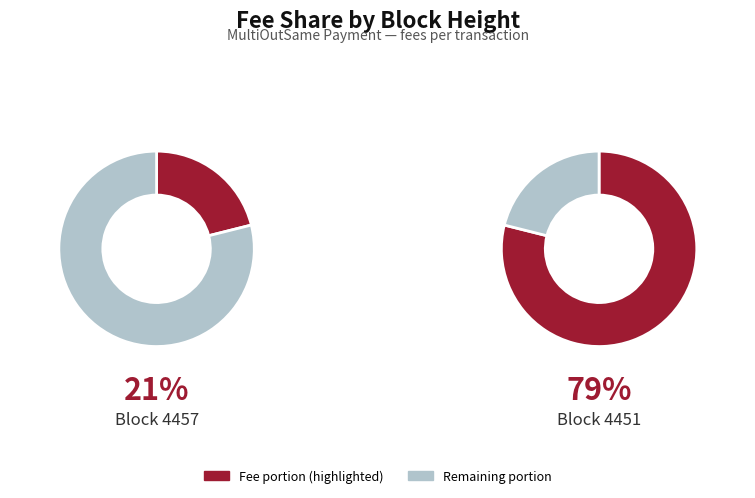

True or false: 4457 accounts for 21% of the total.

True